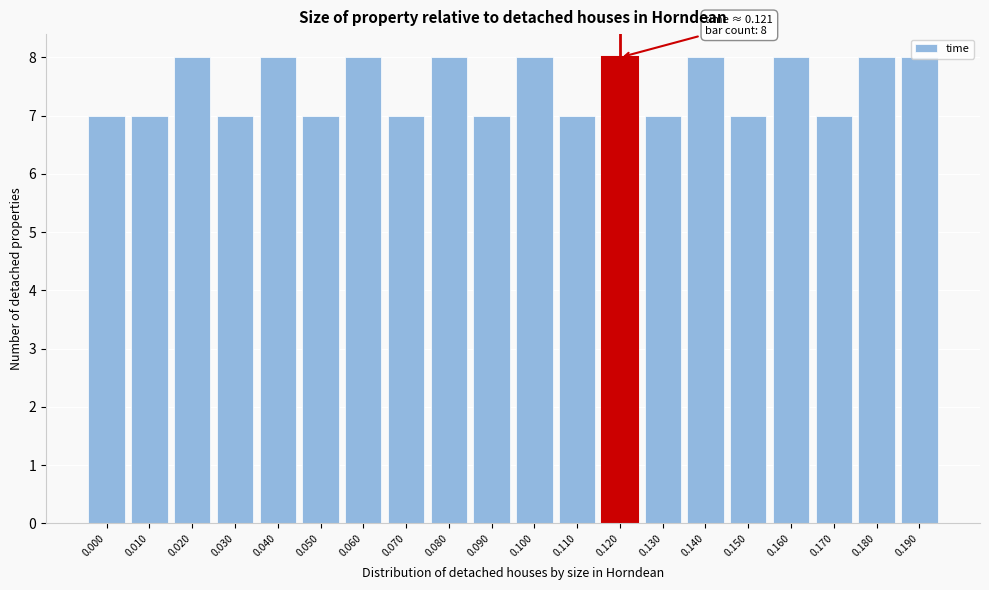

Between 0.170 and 0.060, which is larger?

0.060